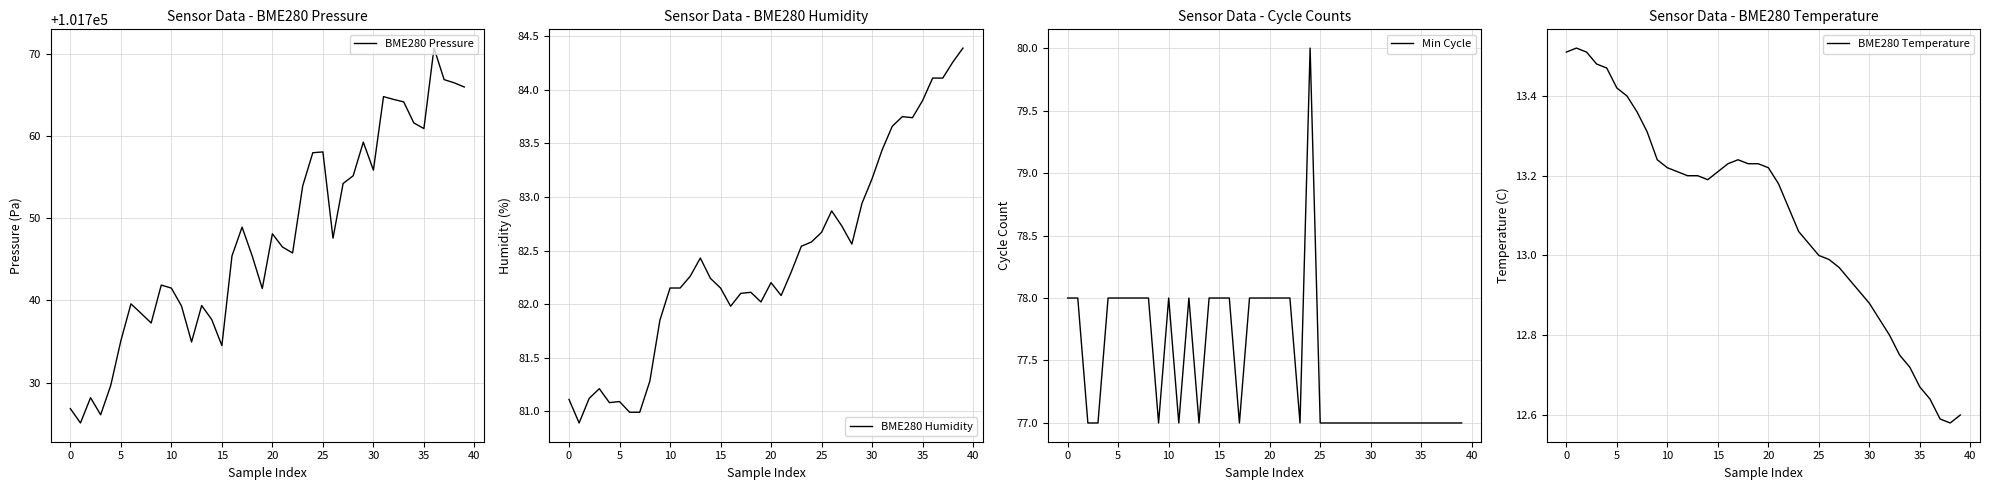

What is the lowest value of the BME280 Temperature series?

12.6